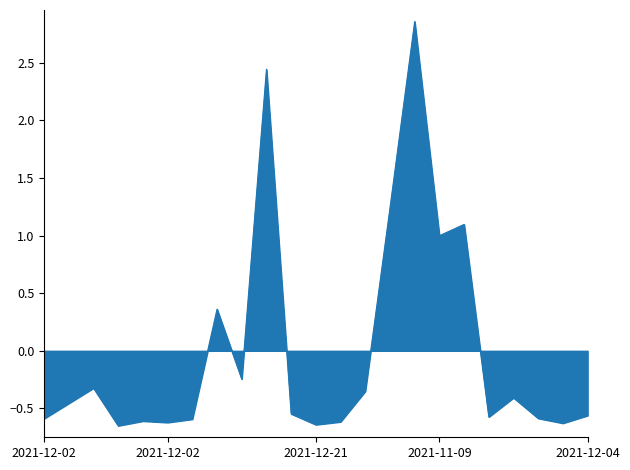

What is the difference between the maximum and minimum values?

3.5